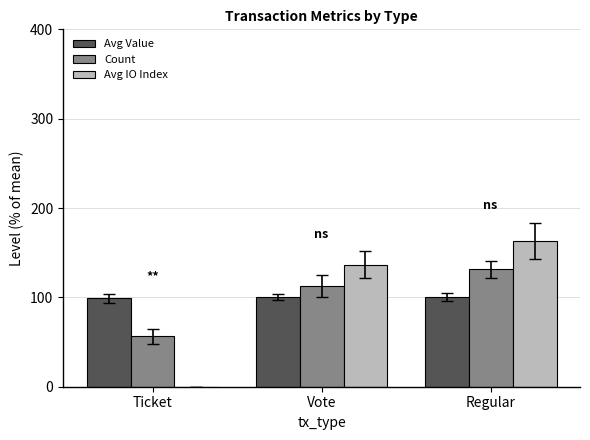

What is the highest value of the Avg Value series?

100.5